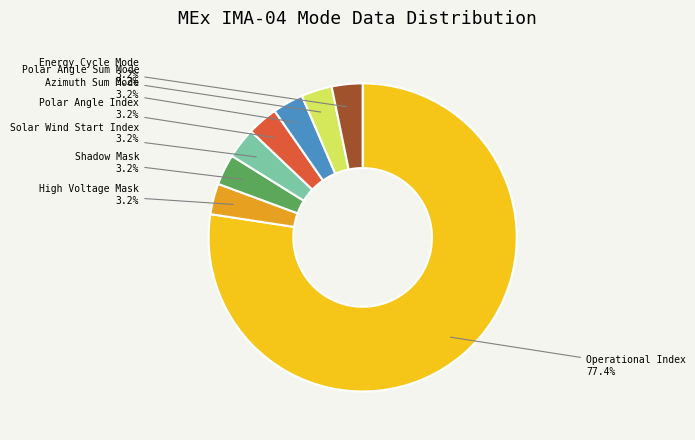

Is there any slice that represents more than half of the pie?

Yes